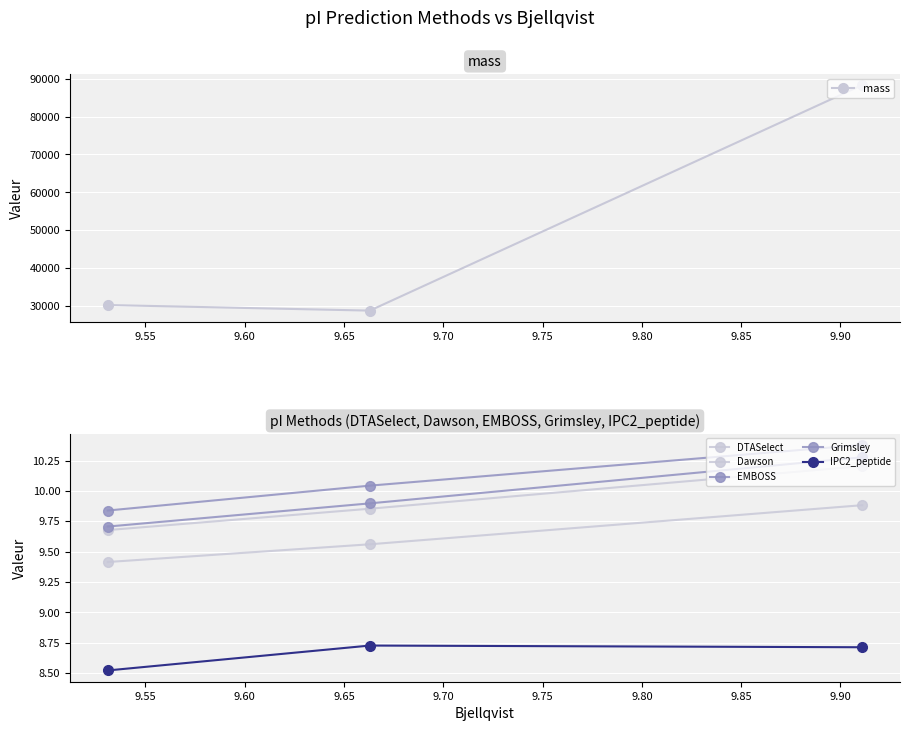

What is the value of the mass point at the 2nd from the left?

28783.7